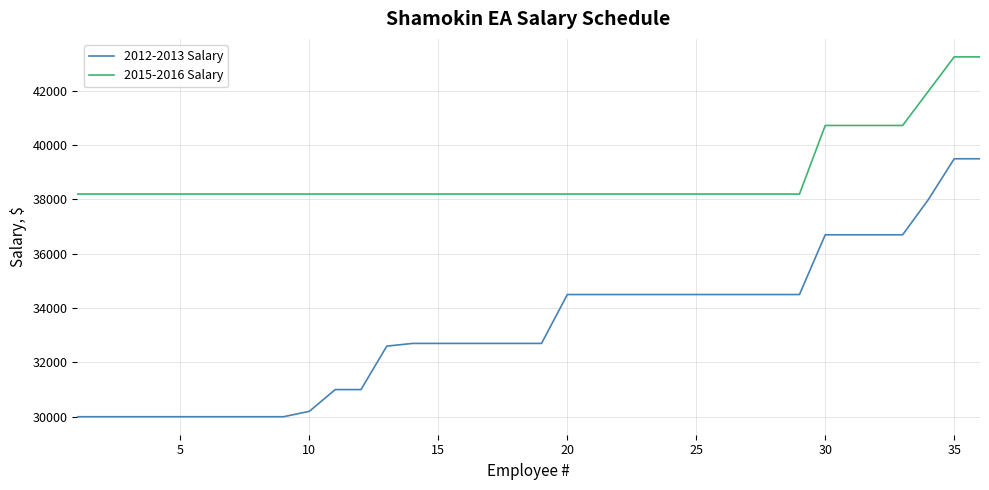

What is the smallest value displayed?

30000